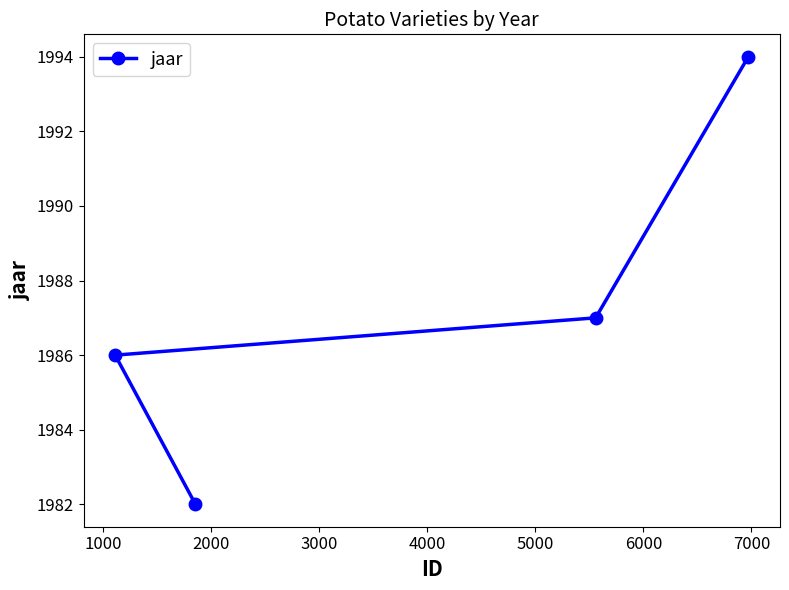

True or false: there are more than 0 points higher than both neighbors.

False